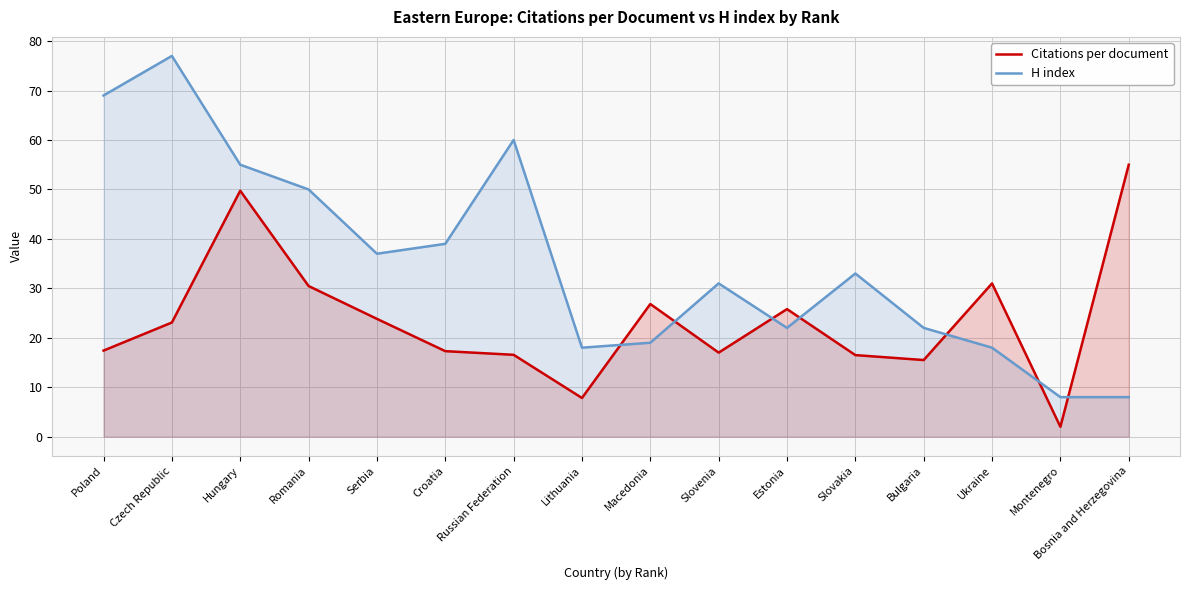

What is the value of the Citations per document point at the 2nd from the left?

23.1